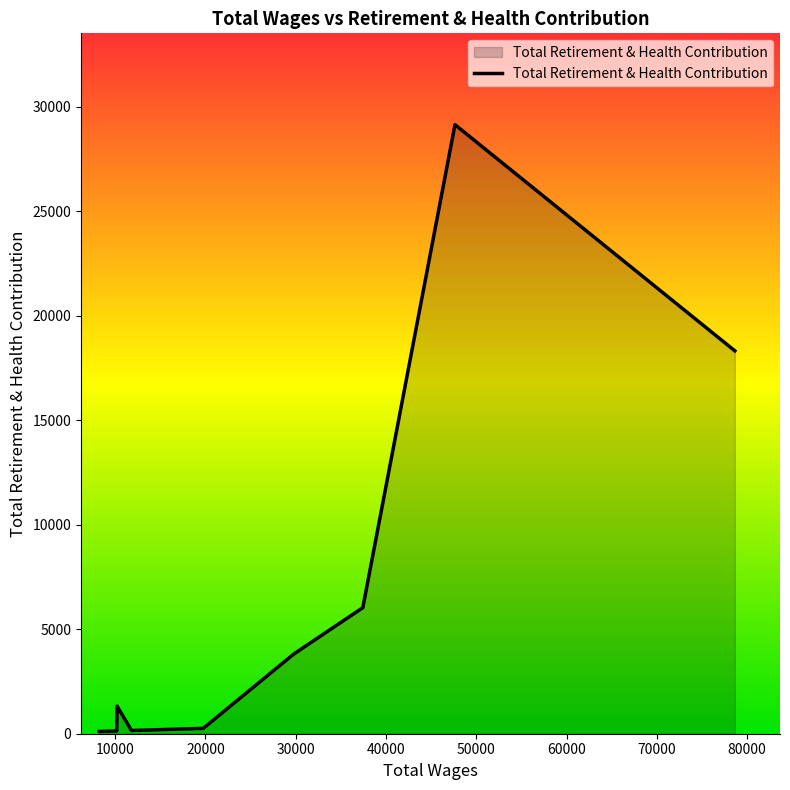

Does the chart have visible grid lines?

No